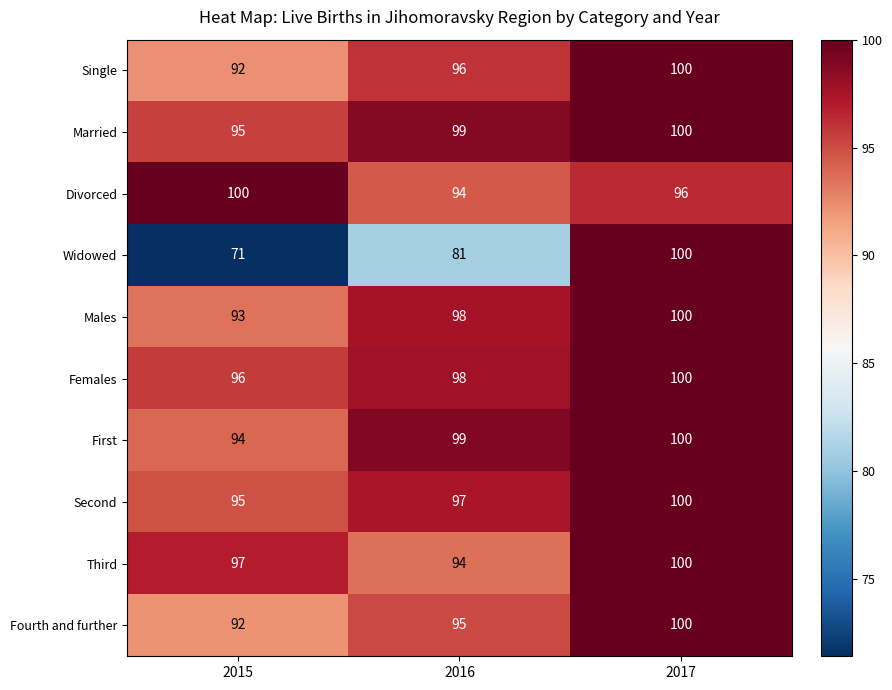

Which series has the widest spread of values?

Widowed